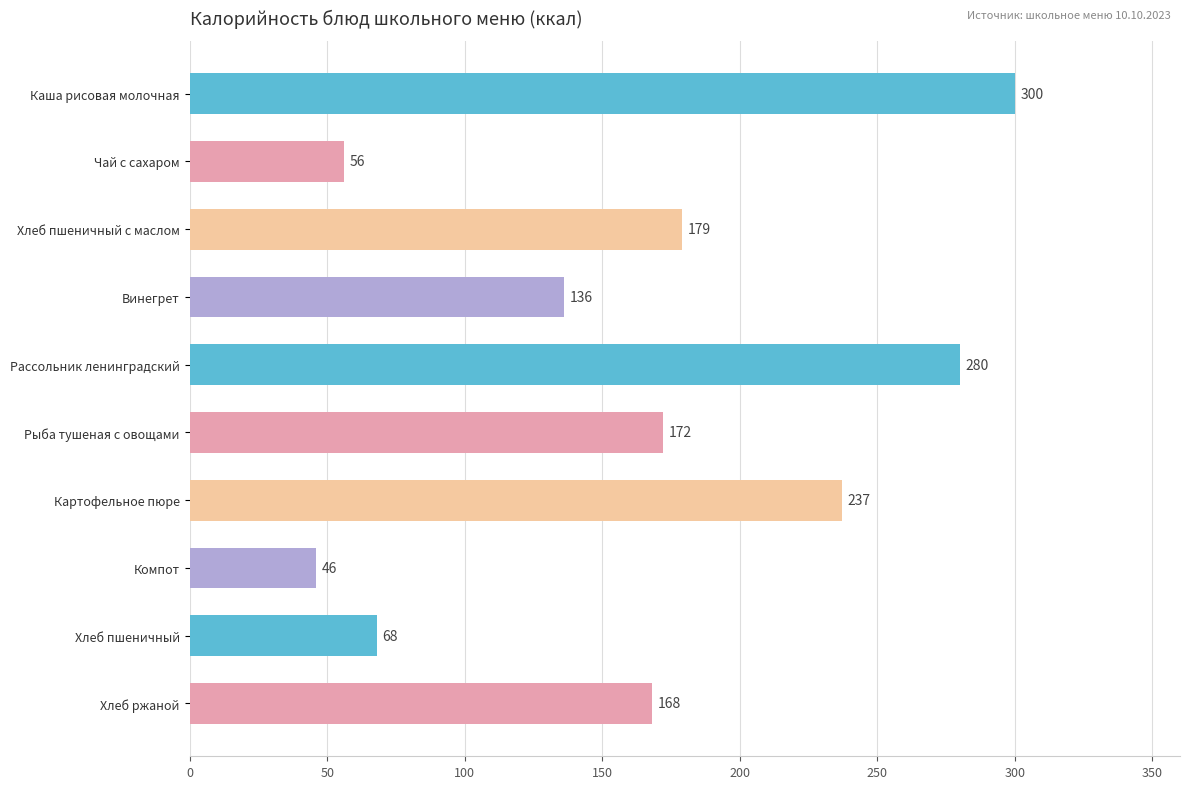

True or false: the data shows 300 at Каша рисовая молочная.

True